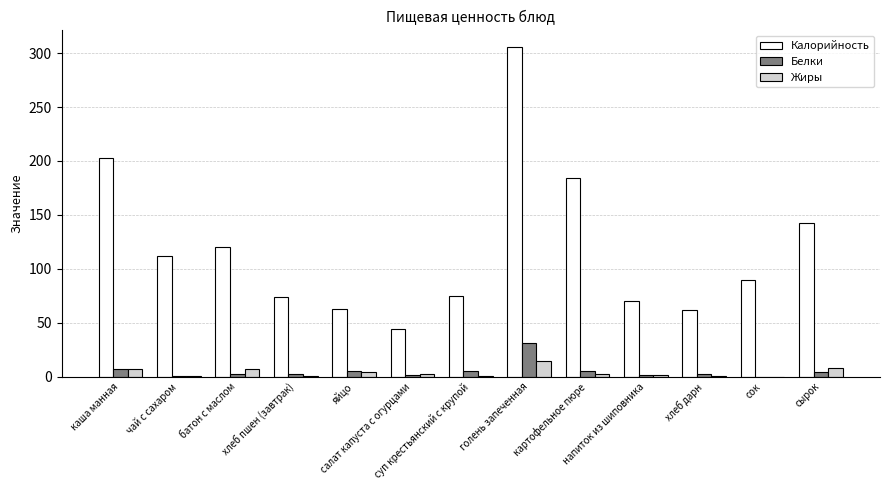

Which series has the largest total across all categories?

Калорийность